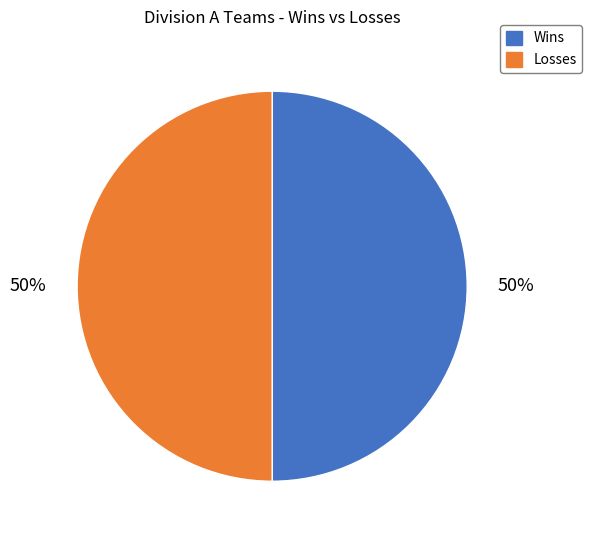

To the nearest percent, what is the average slice percentage?

50%